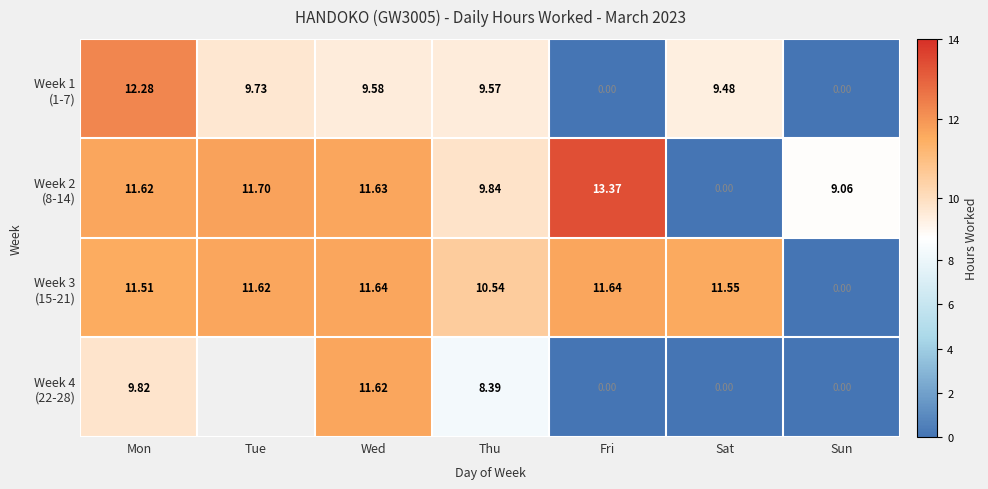

What is the highest value of the Week 3 (15-21) series?

11.6